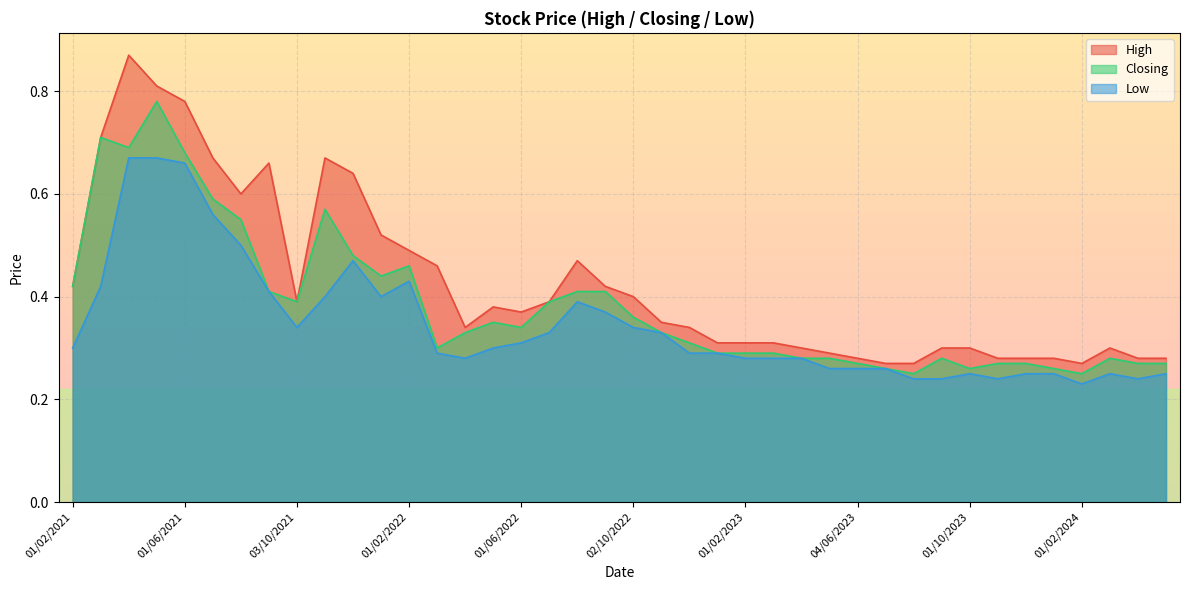

Rank the series by their average value, from highest to lowest.

High, Closing, Low